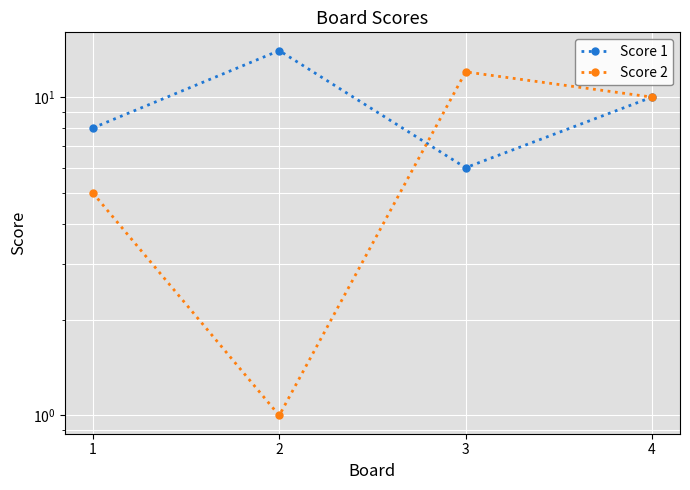

List the series in order of their peak value, lowest first.

Score 2, Score 1